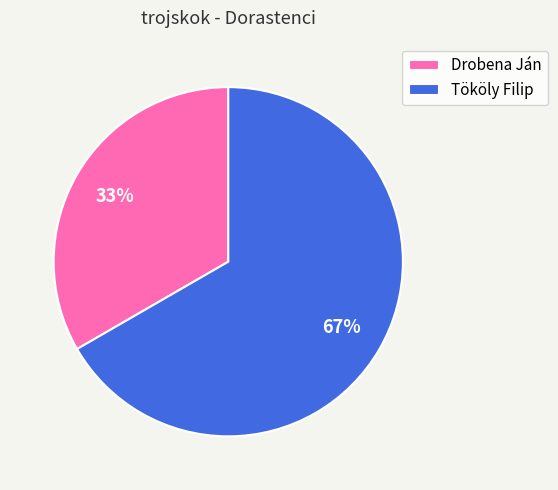

Is it true that Tököly Filip is 67% of the pie?

True